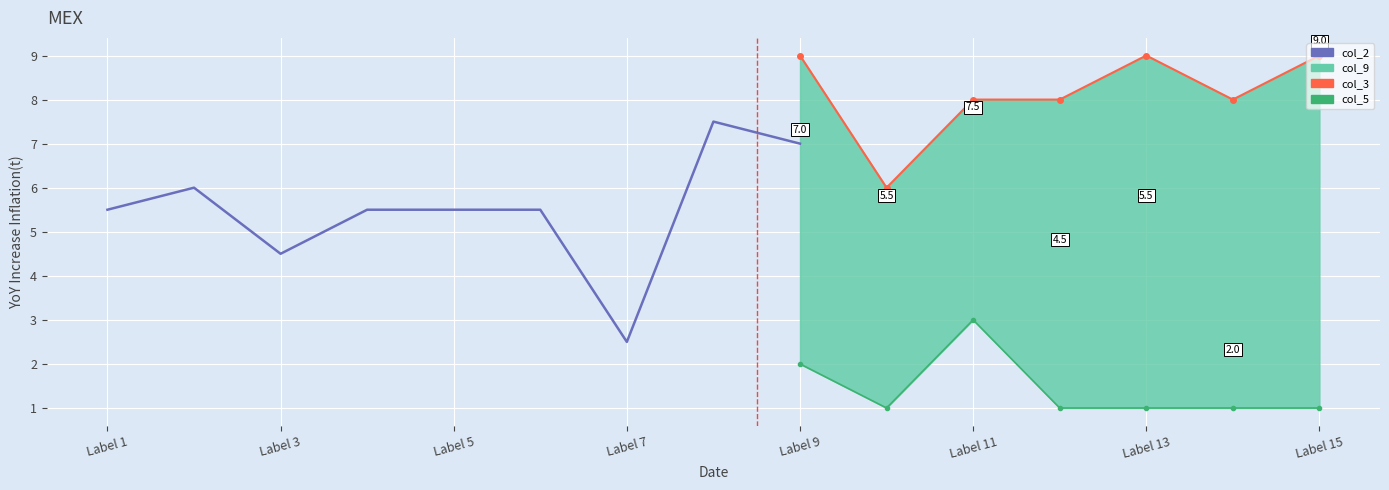

What is the difference between the highest and lowest values at 8?

7